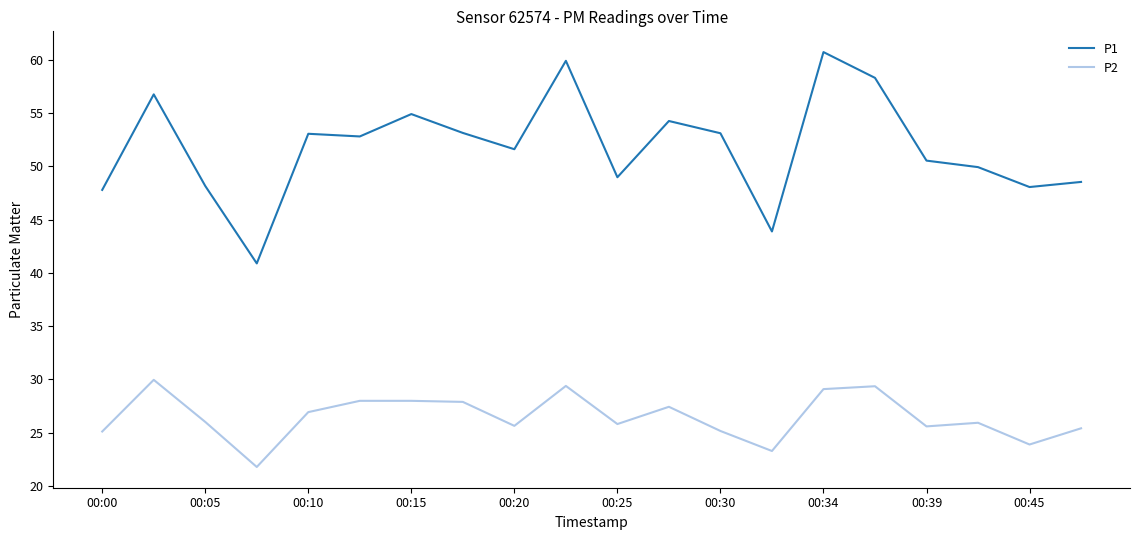

True or false: P2 and P1 cross at least once.

False